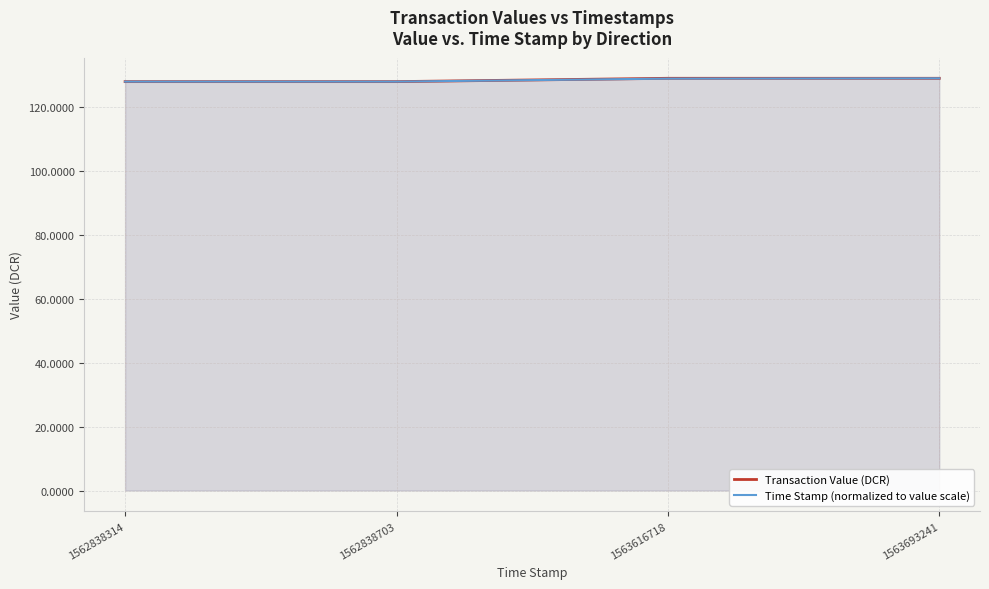

True or false: Time Stamp (normalized to value scale) and Transaction Value (DCR) cross at least once.

True